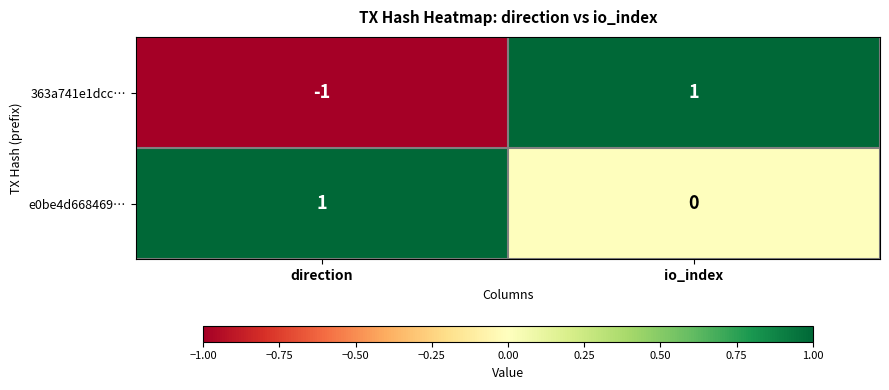

At io_index, list the series in order from smallest to largest.

e0be4d668469…, 363a741e1dcc…